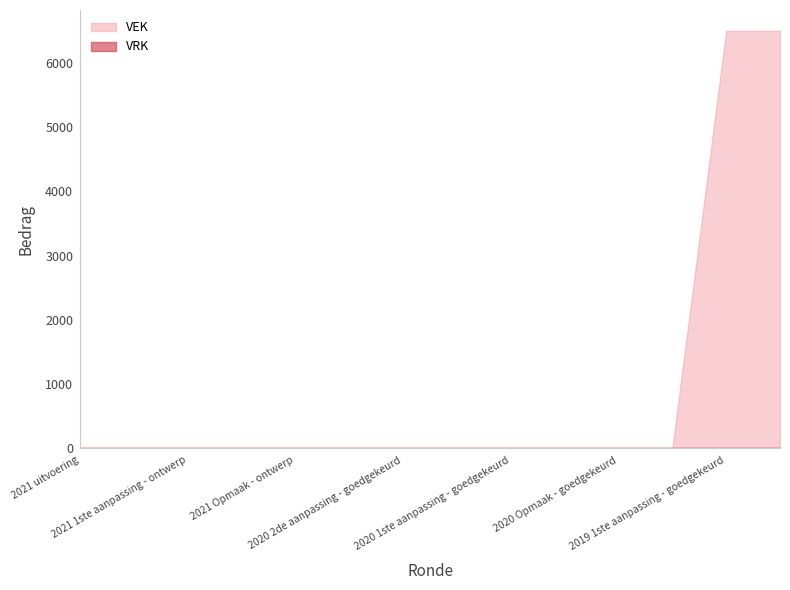

Does the chart have visible grid lines?

No